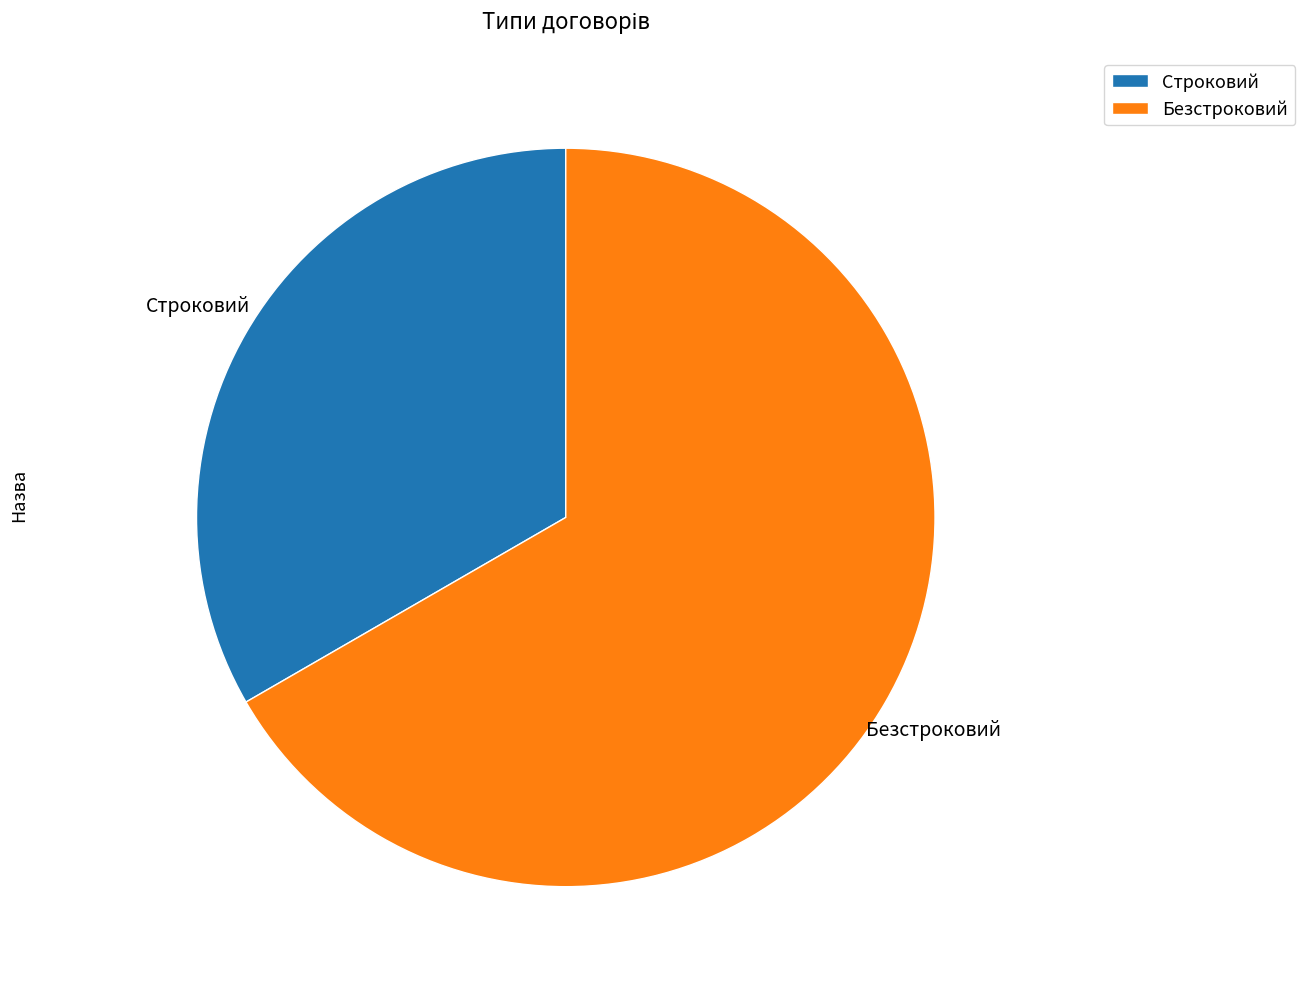

Is the sum of Безстроковий and Строковий greater than half?

Yes